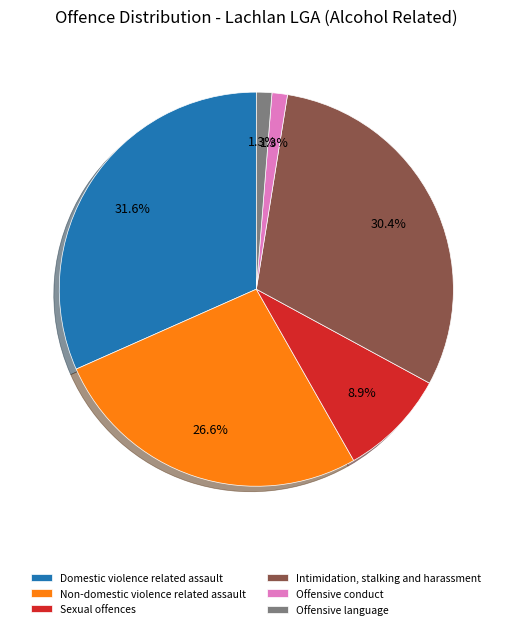

Is there a majority slice in this chart?

No